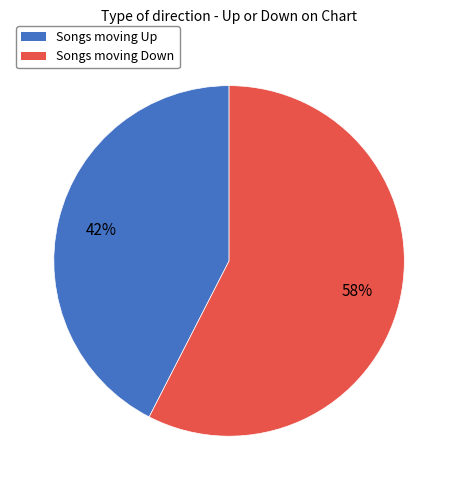

Is it true that Songs moving Up is 33% of the pie?

False